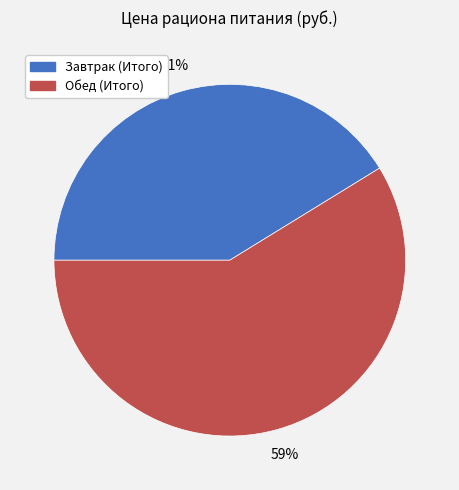

To the nearest percent, what is the combined percentage of Завтрак (Итого) and Обед (Итого)?

100%